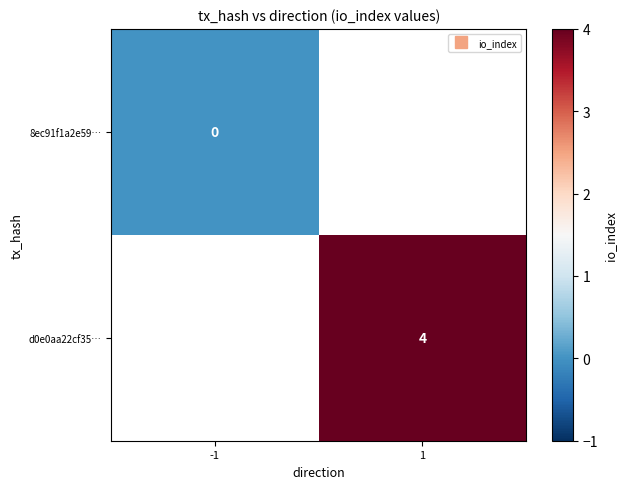

The d0e0aa22cf35… series shows 5.3 at 1. True or false?

False